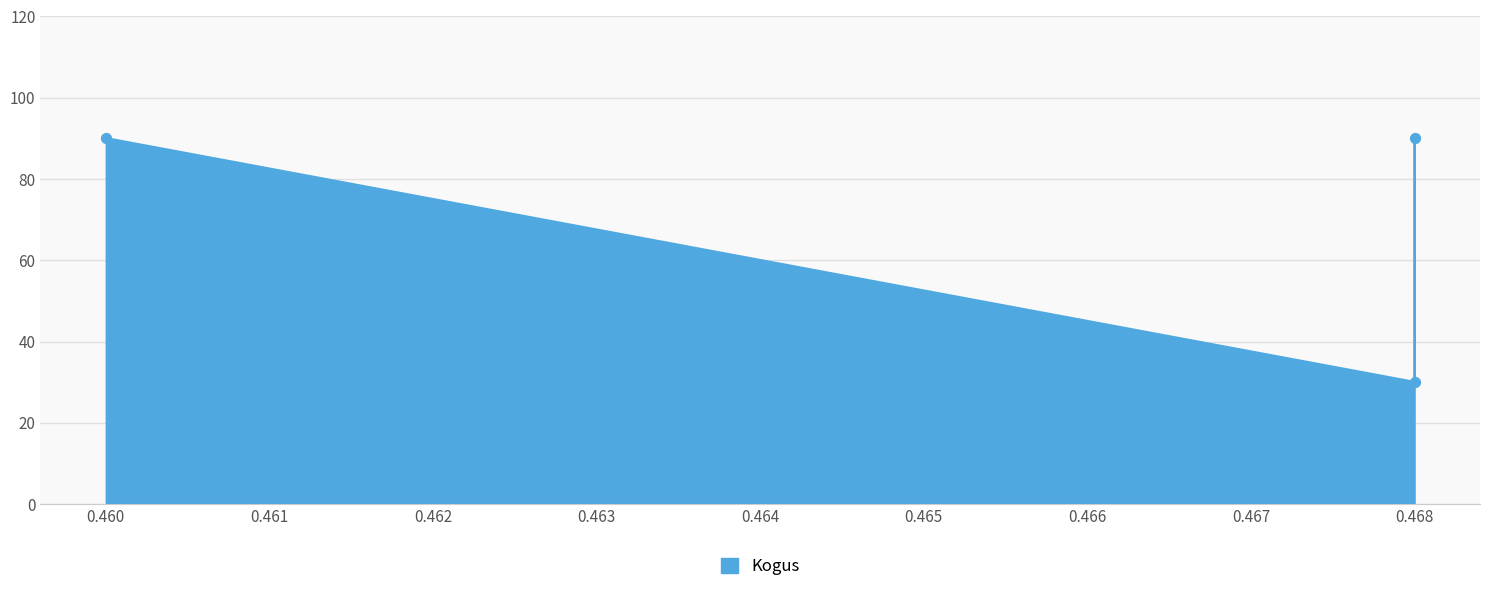

Approximately how many times larger is the value at 0.46 compared to 0.468?

3.0